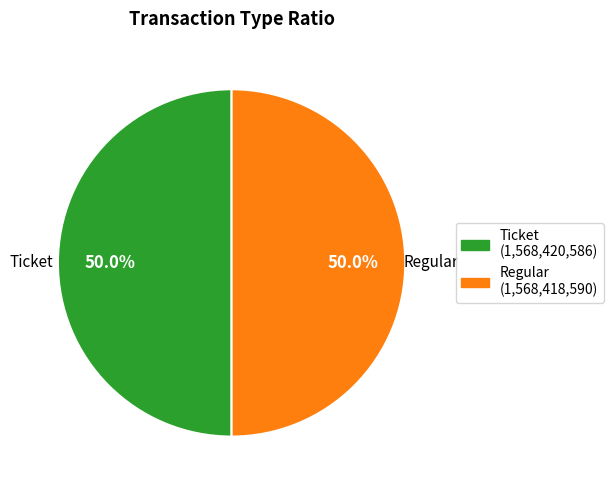

Do Regular and Ticket together represent more than half of the pie?

Yes